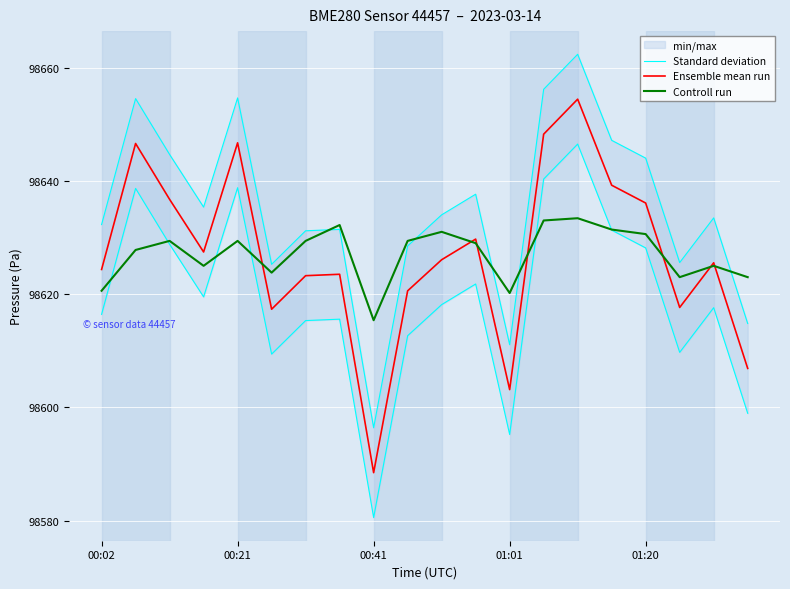

Which series changed the most between 10 and 14?

Standard deviation